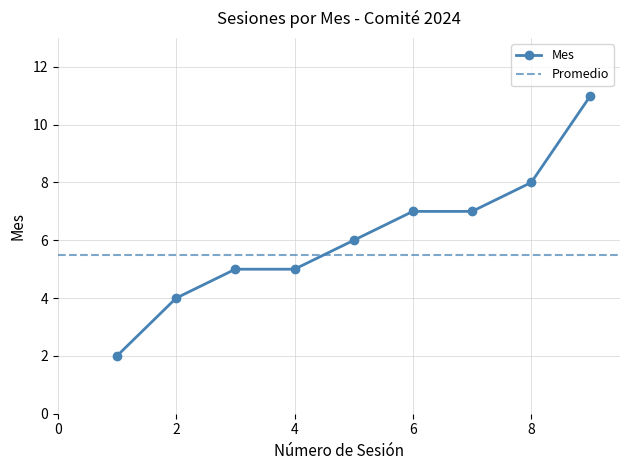

True or false: Mes has more than 2 interior local peaks.

False